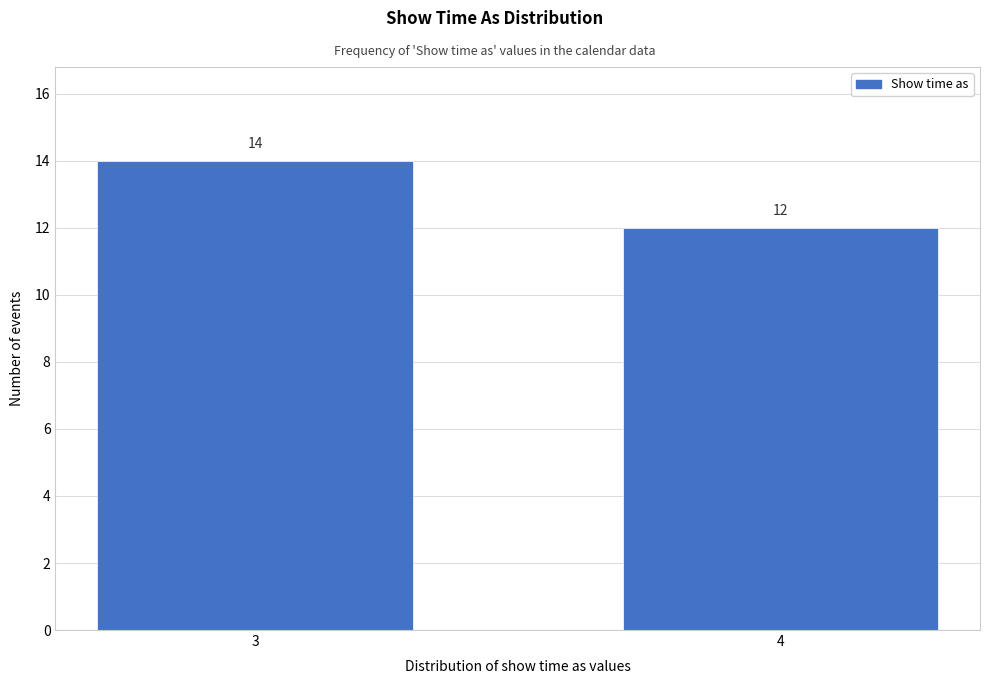

Reading right to left, what are all the values shown in this chart?

12	14